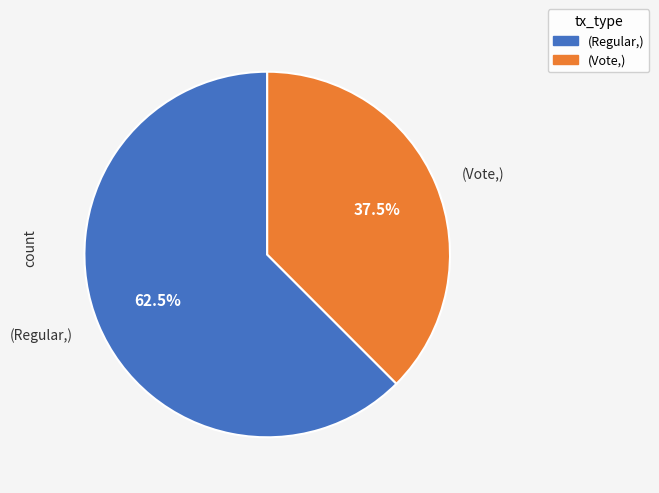

Is there any slice that represents more than half of the pie?

Yes